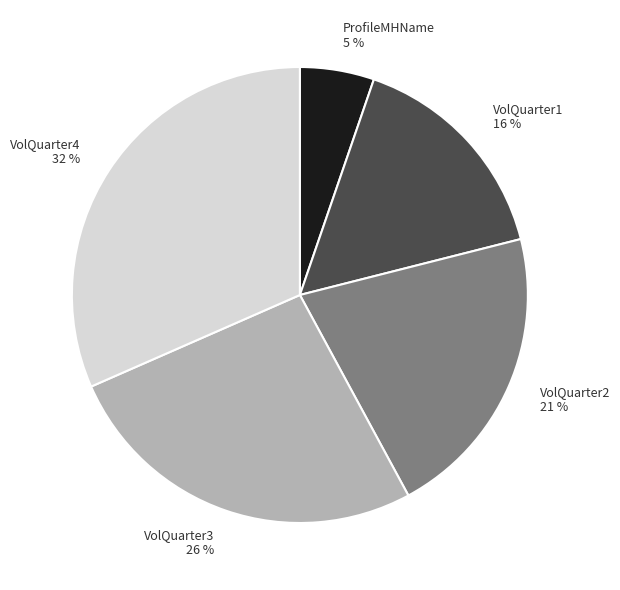

To the nearest percent, what portion does VolQuarter4 represent?

32%